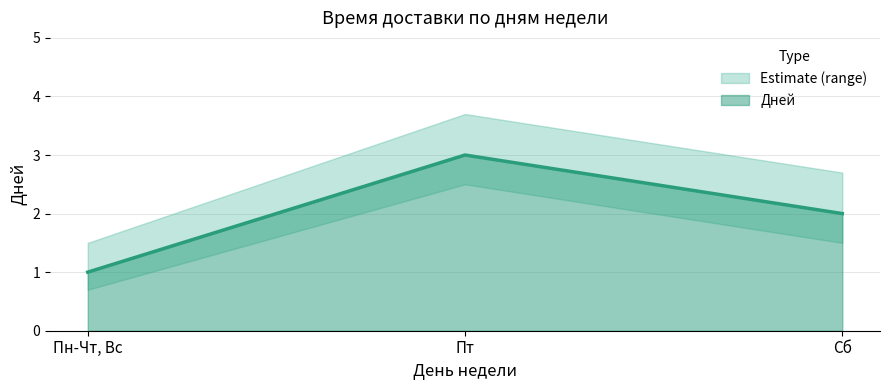

Read the value at Пт.

3